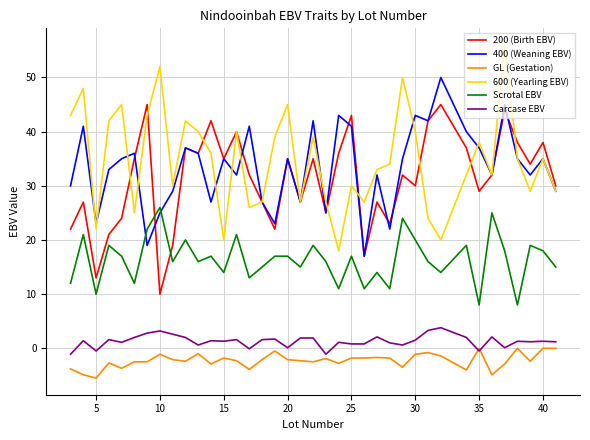

List the series in order of their peak value, lowest first.

GL (Gestation), Carcase EBV, Scrotal EBV, 200 (Birth EBV), 400 (Weaning EBV), 600 (Yearling EBV)